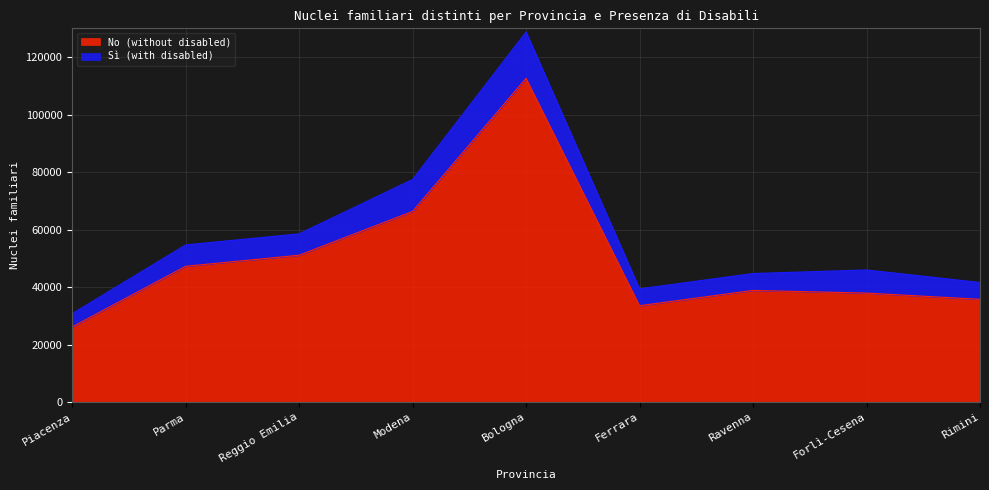

What is the difference between the No (without disabled) values at Ravenna and Parma?

8398